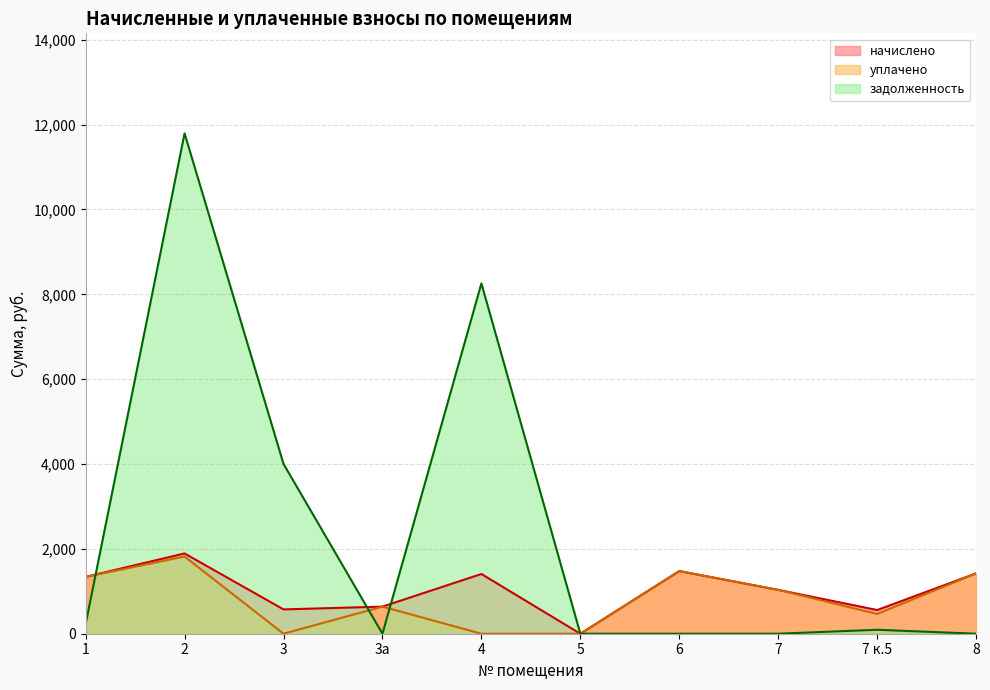

At how many categories does at least one series exceed 10106?

1